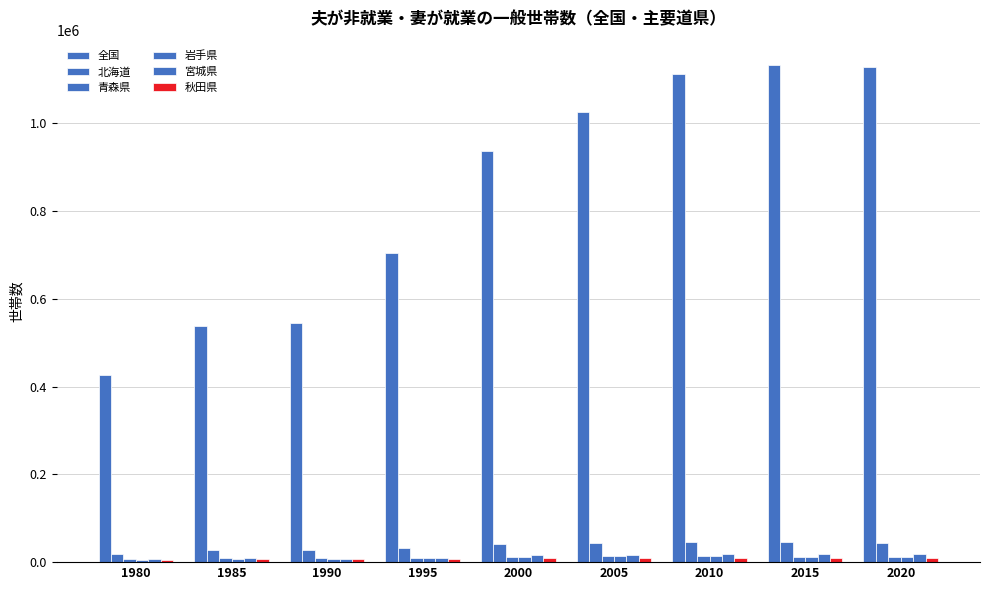

Is it true that 全国 equals 1237428 at 2000?

False